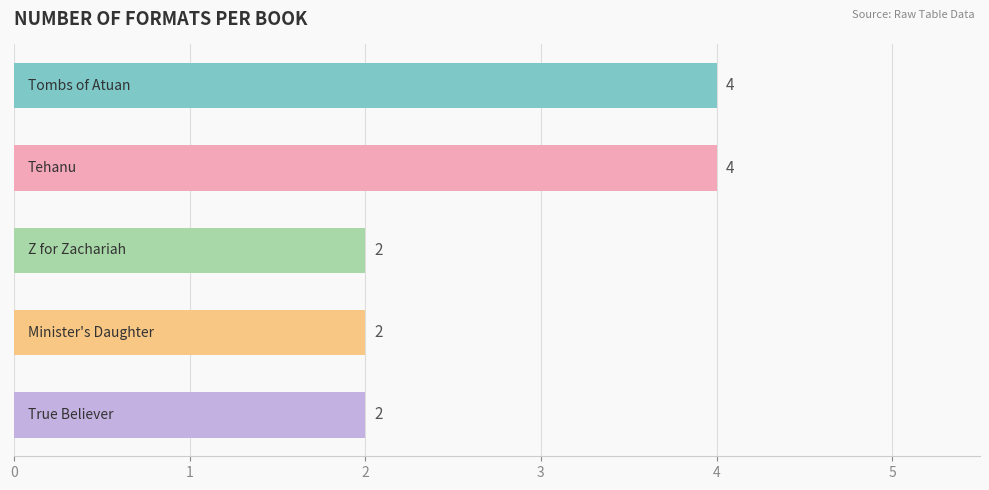

How many categories are shown in the chart?

5